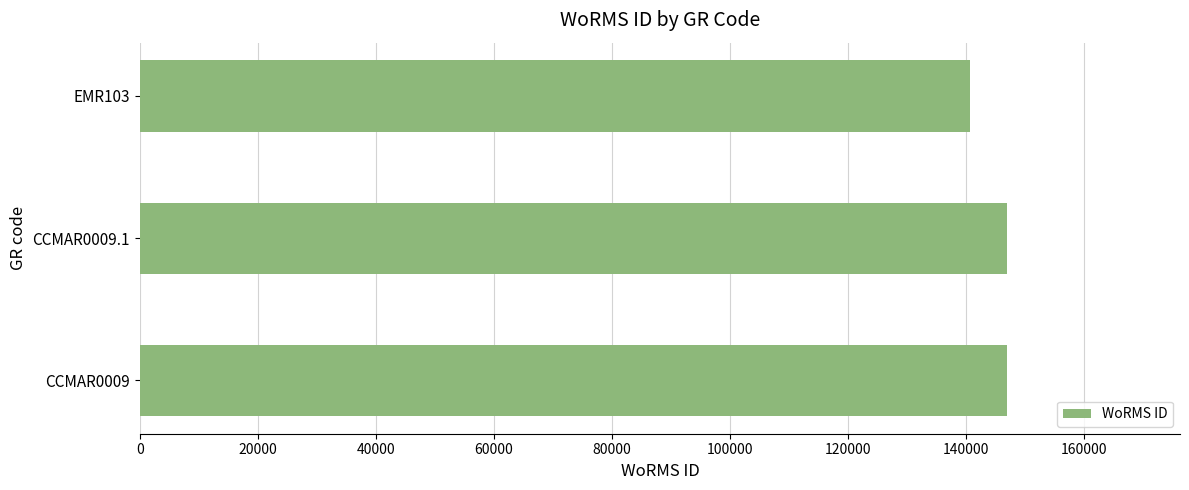

Reading top to bottom, extract all data points from this chart.

140656	146900	146900